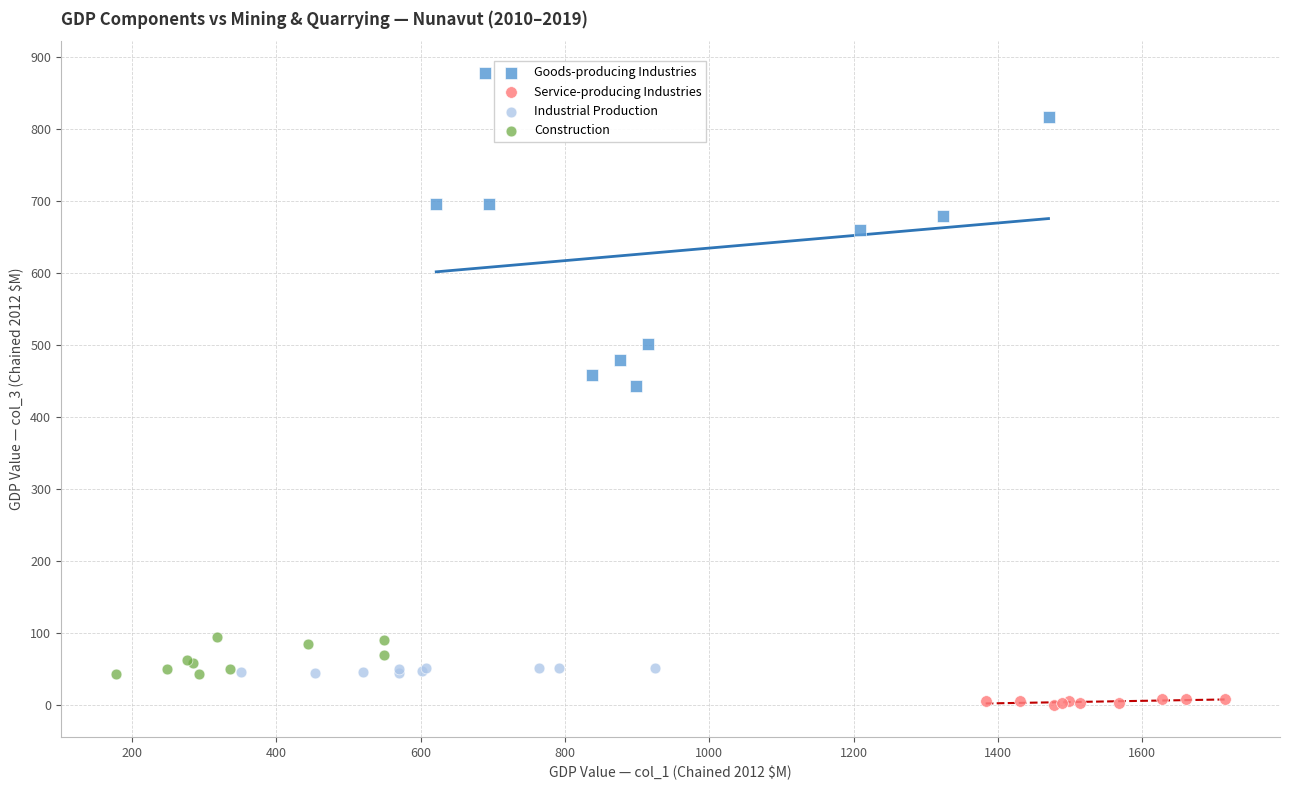

Which series has the largest Y range (max minus min)?

Goods-producing Industries